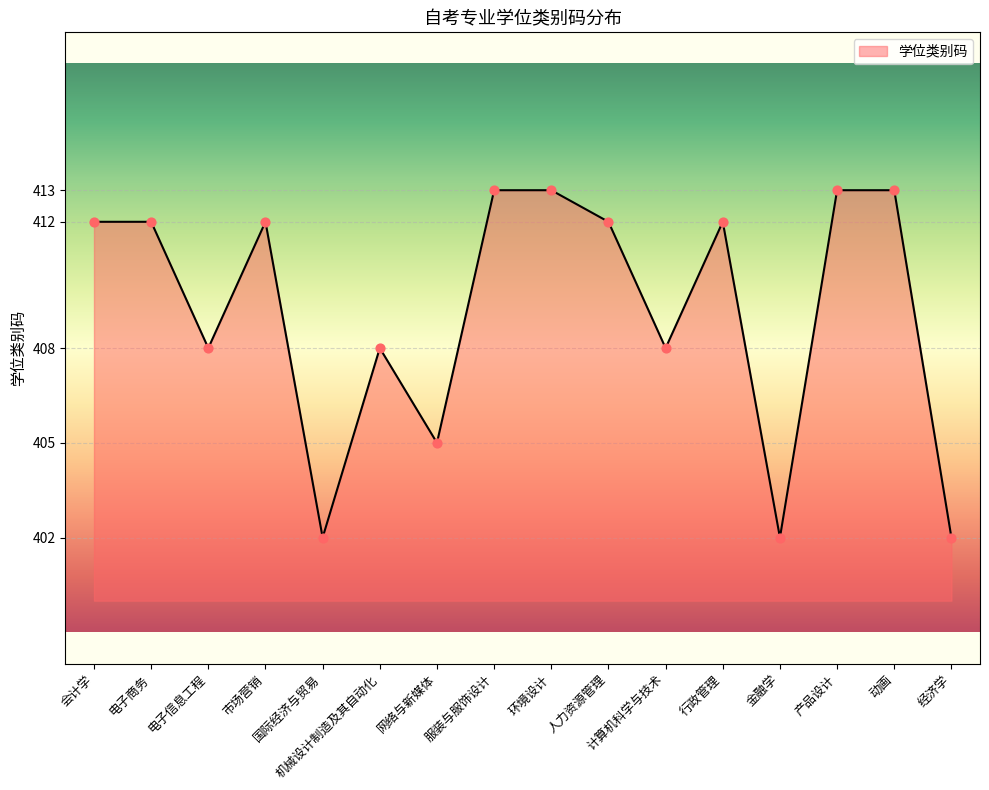

Approximately how many times larger is the value at 动画 compared to 机械设计制造及其自动化?

1.0